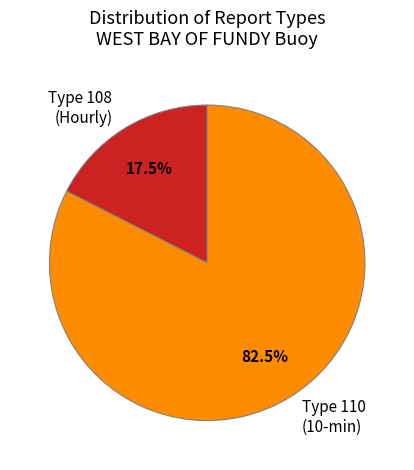

Which slice is the smallest?

Type 108 (Hourly)